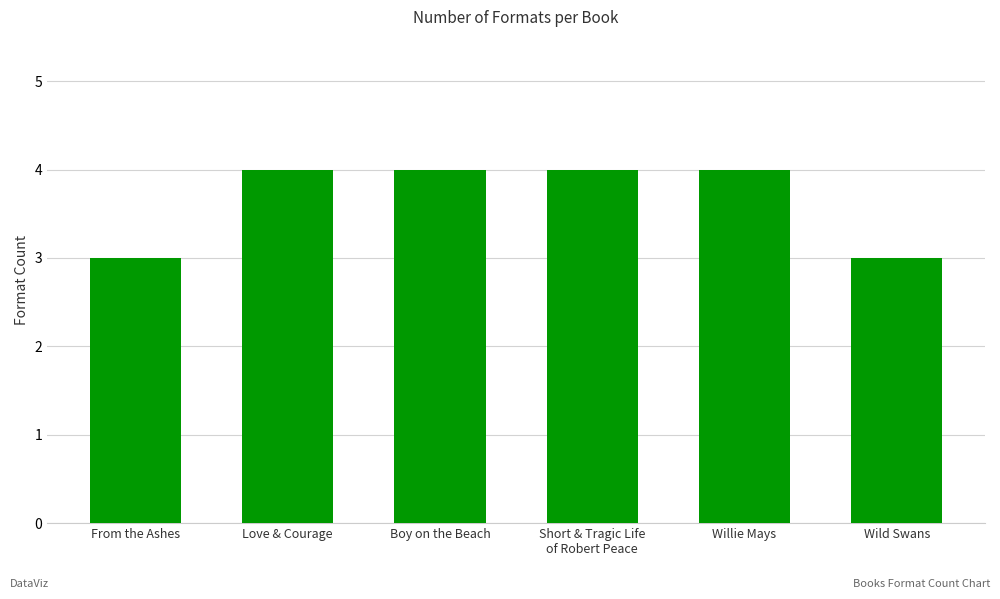

What is the minimum value shown in the chart?

3